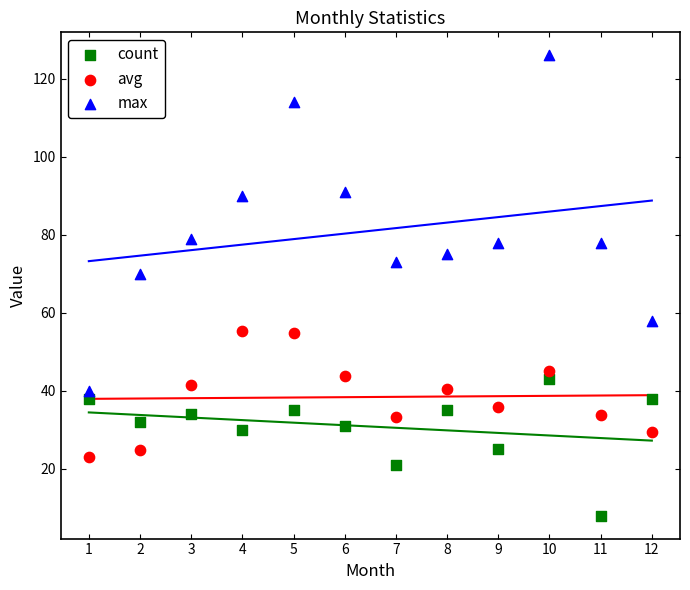

Which series reaches the maximum Y coordinate?

max